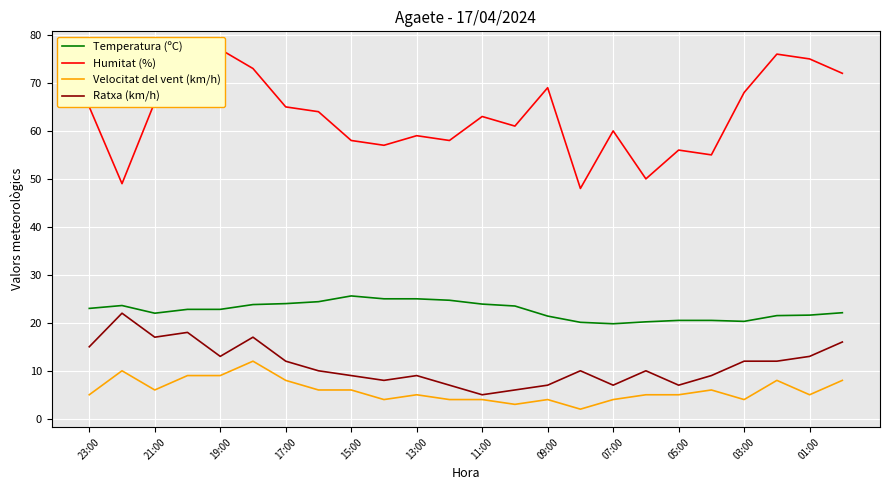

How many interior local valleys does the Velocitat del vent (km/h) series have?

6